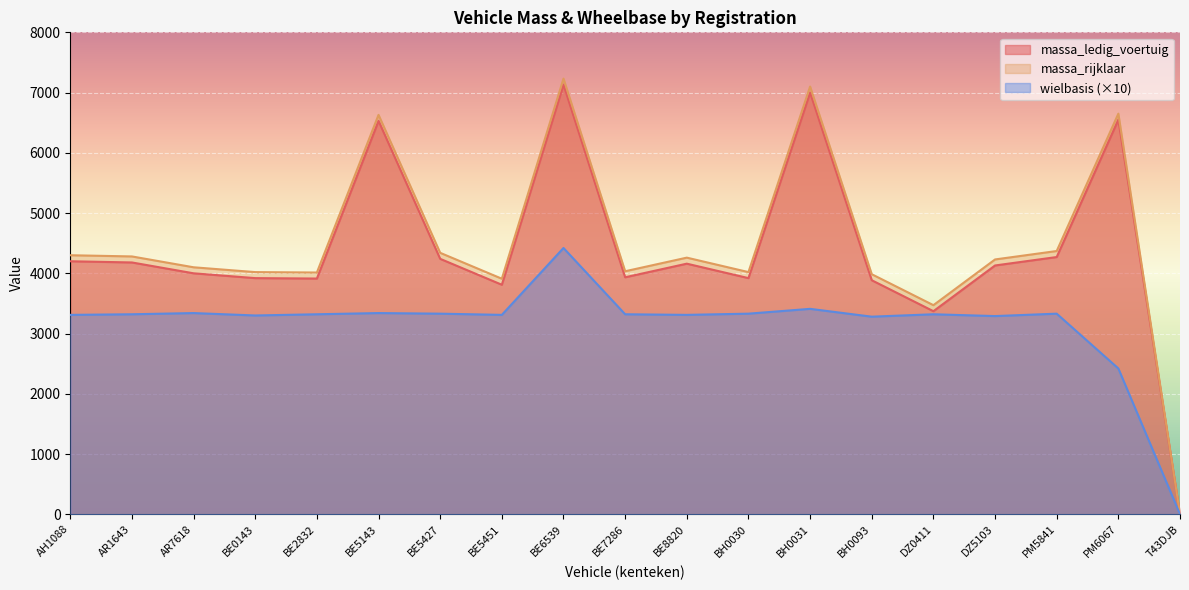

What is the greatest value displayed?

7232